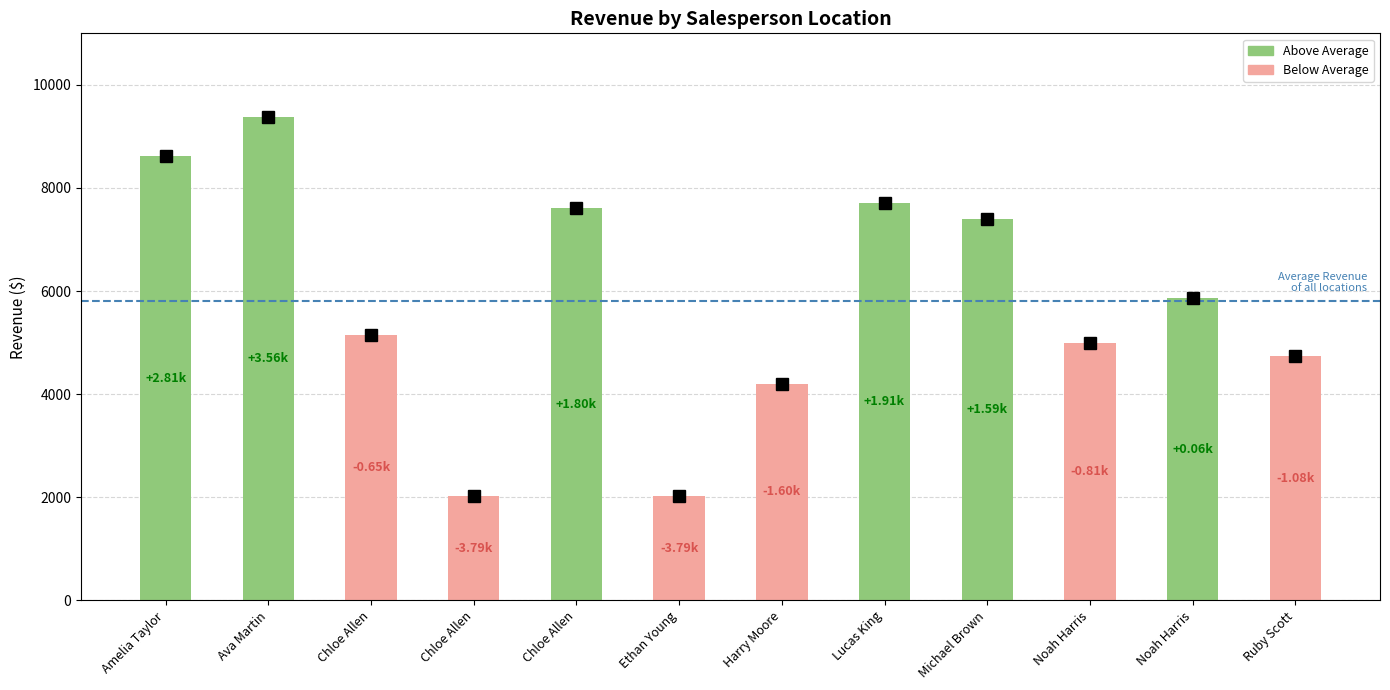

What is the minimum value shown in the chart?

2016